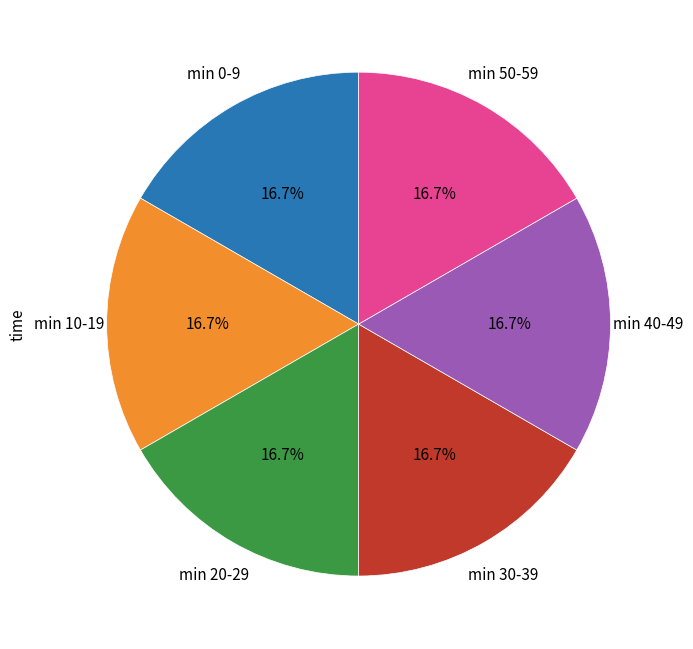

Is there any slice that represents more than half of the pie?

No